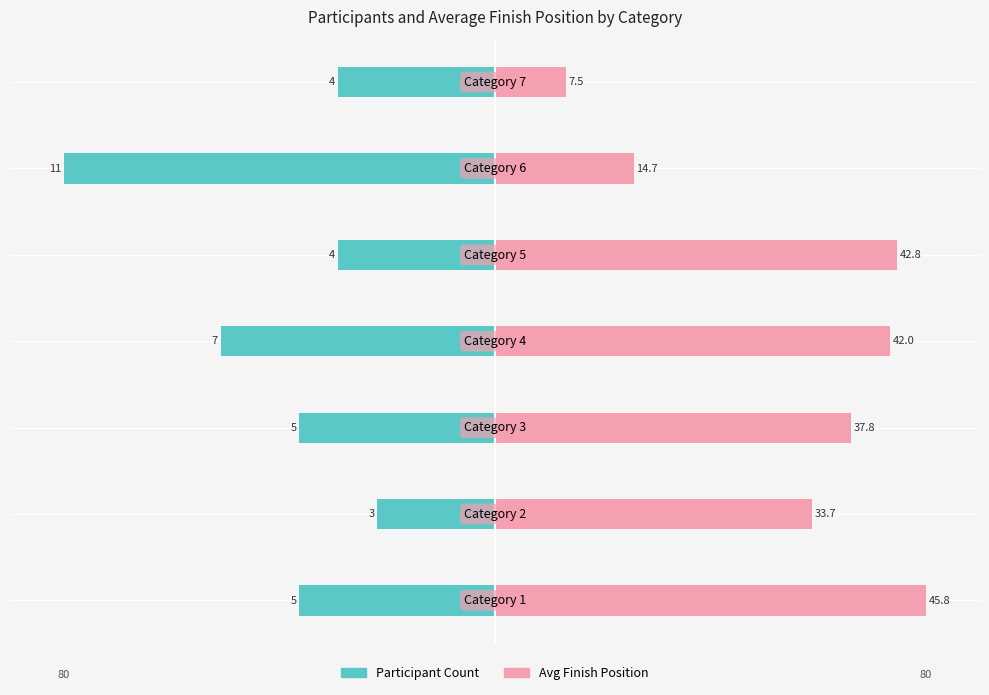

Are the bars grouped side by side (vs. stacked)?

Yes